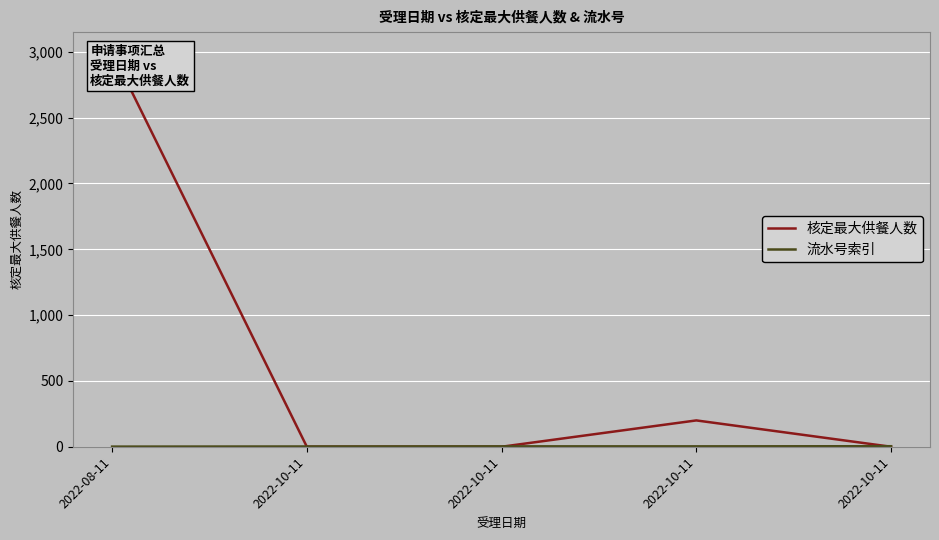

Between which two adjacent categories do 流水号索引 and 核定最大供餐人数 first intersect?

2022-08-11 and 2022-10-11